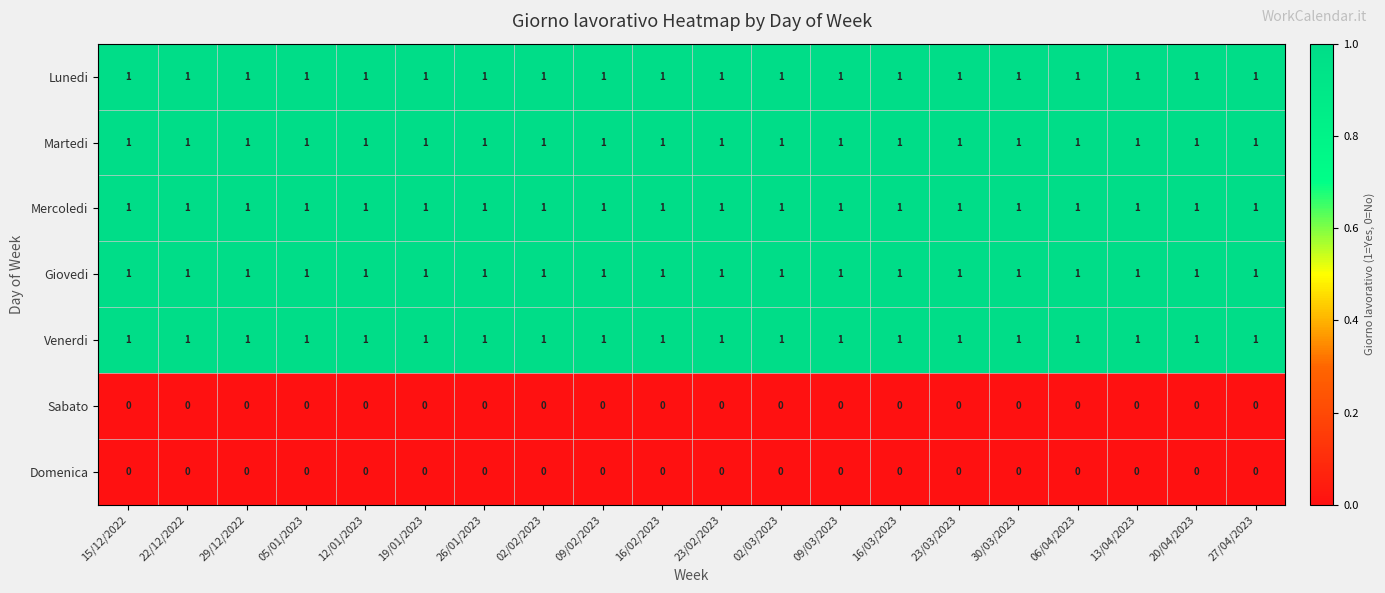

At how many categories does at least one series exceed 0?

20